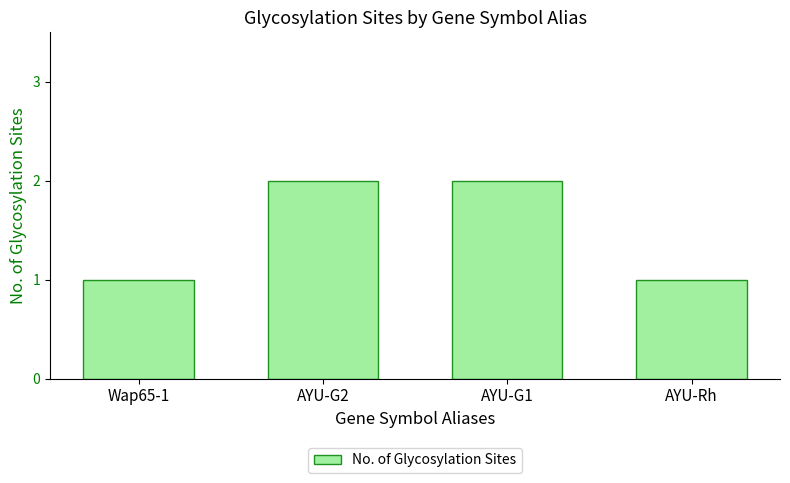

What is the label of the 4th bar from the left?

AYU-Rh